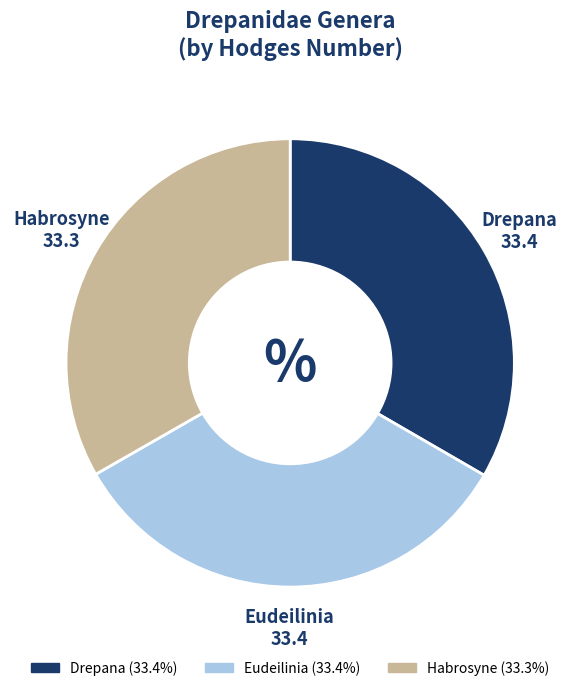

Is there a majority slice in this chart?

No